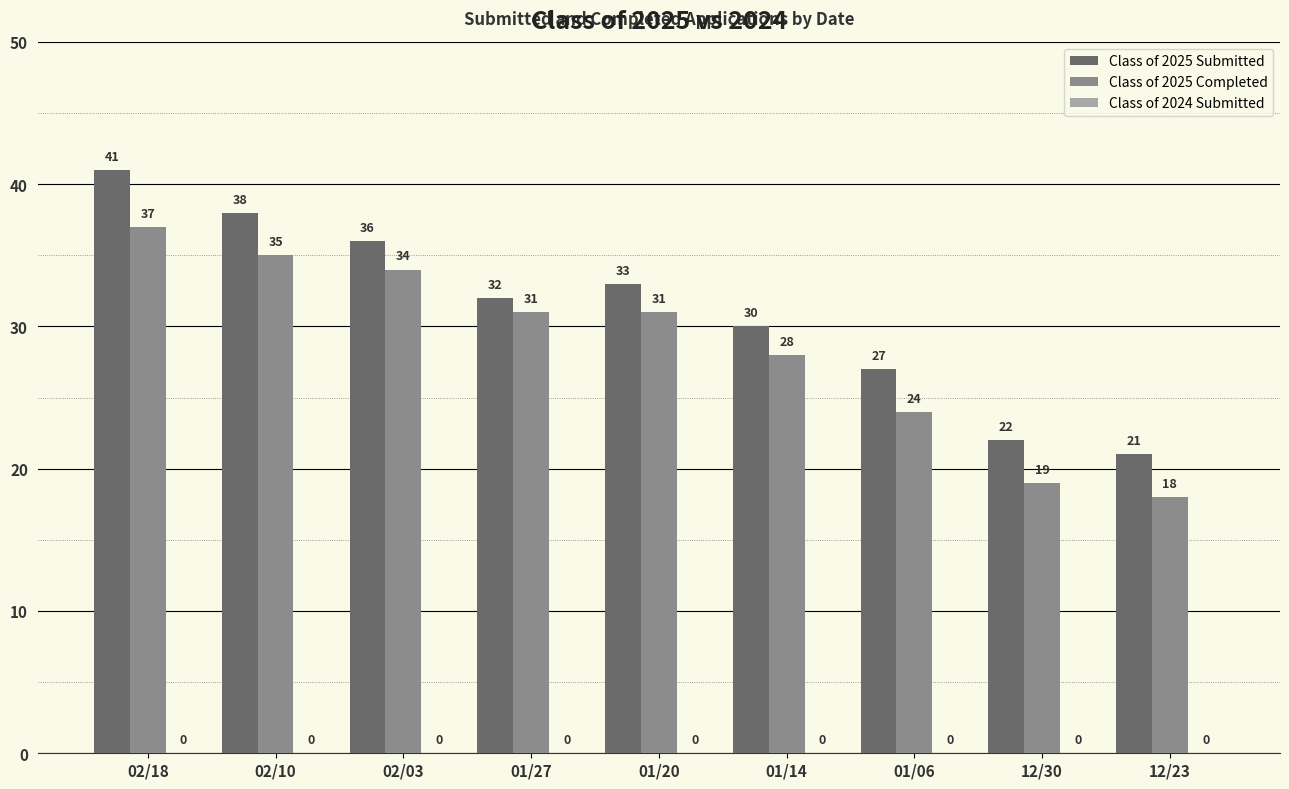

What is the difference between the Class of 2025 Submitted values at 01/20 and 12/23?

12